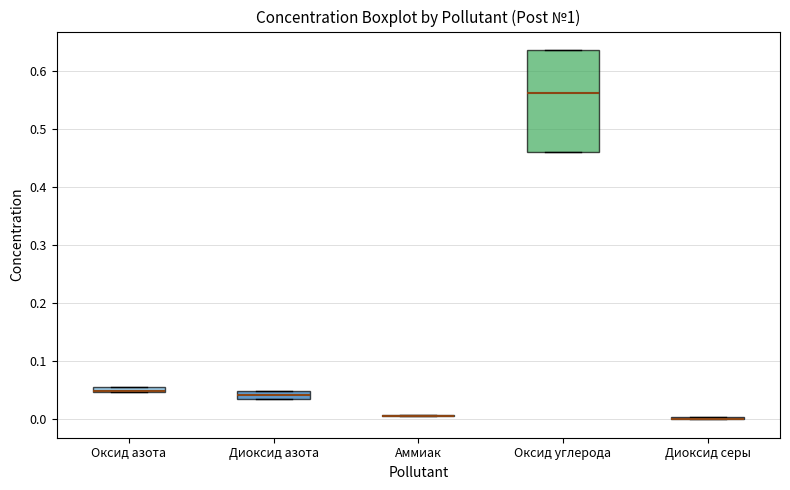

Where is the upper edge of the box for Диоксид азота on the y-axis? The values are not printed on the chart, so give them approximately, as read against the axis.

0.05